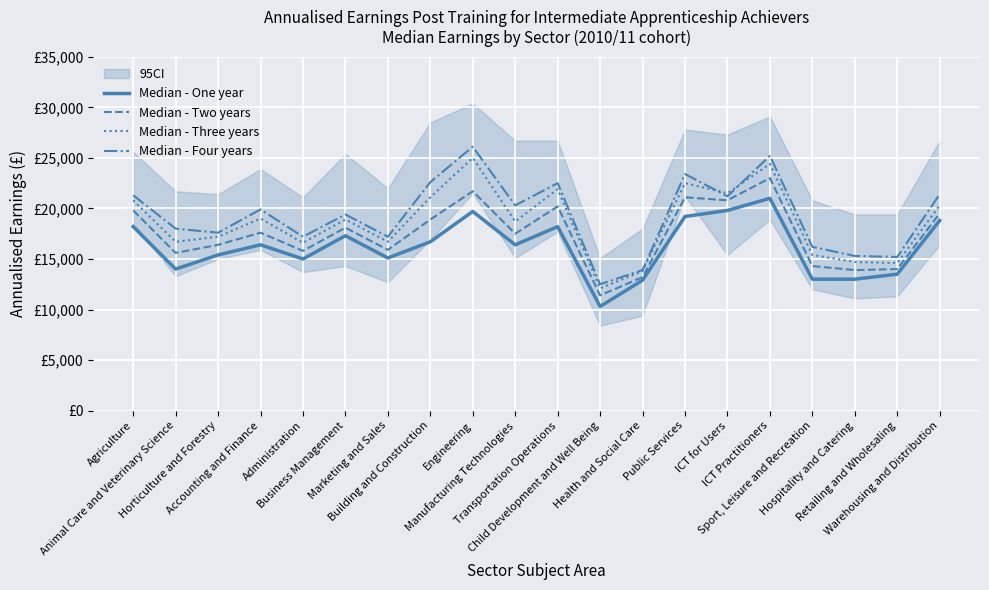

At which category is the sum across all series the highest?

ICT Practitioners